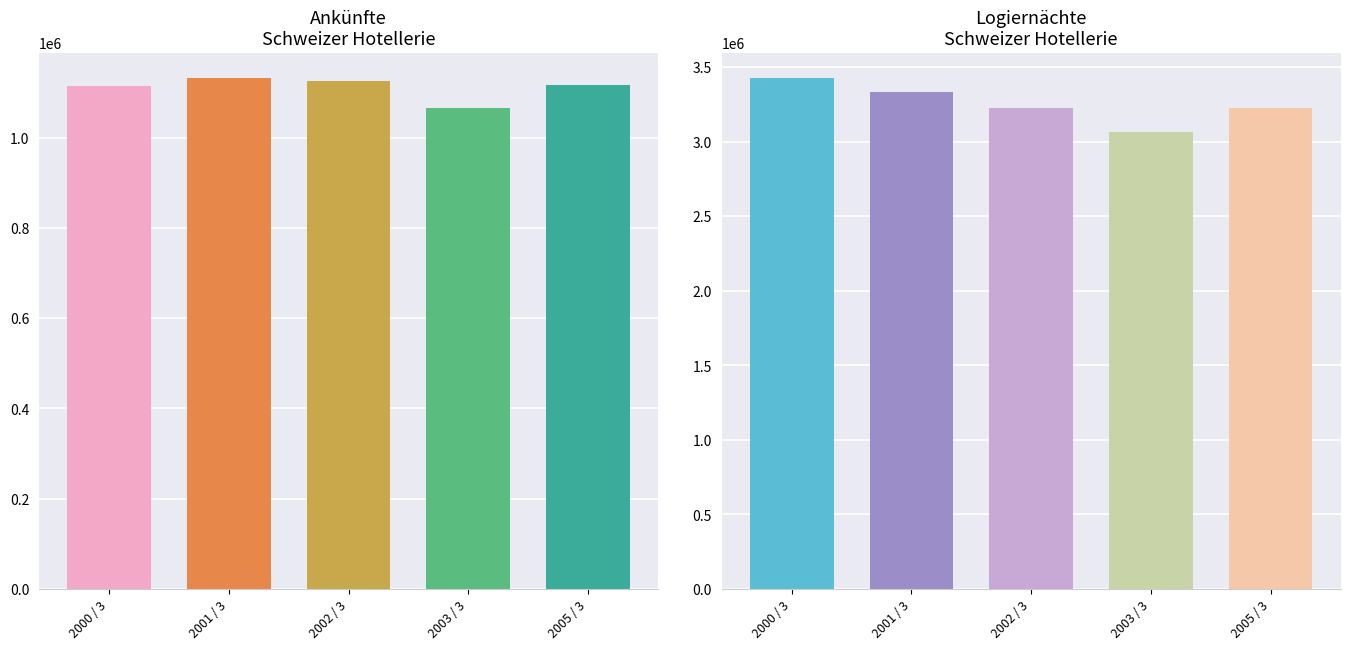

At which label does Ankünfte first exceed 1116483?

2001 / 3